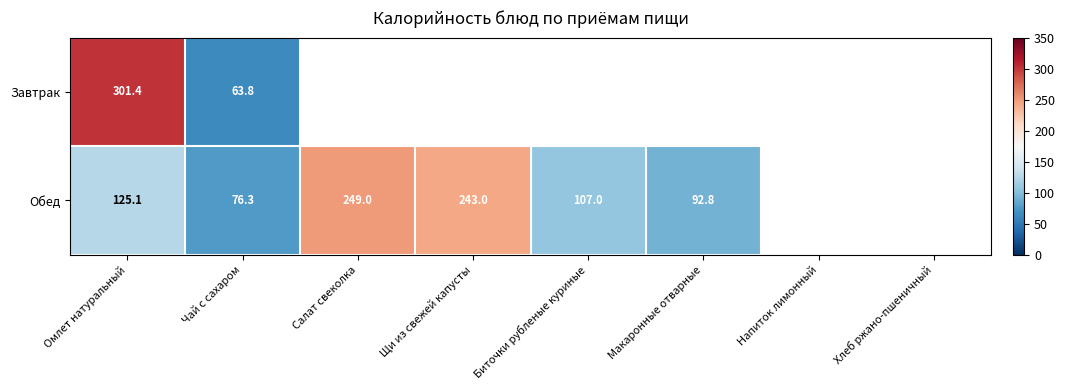

What is the total value across all series at Макаронные отварные?

92.8